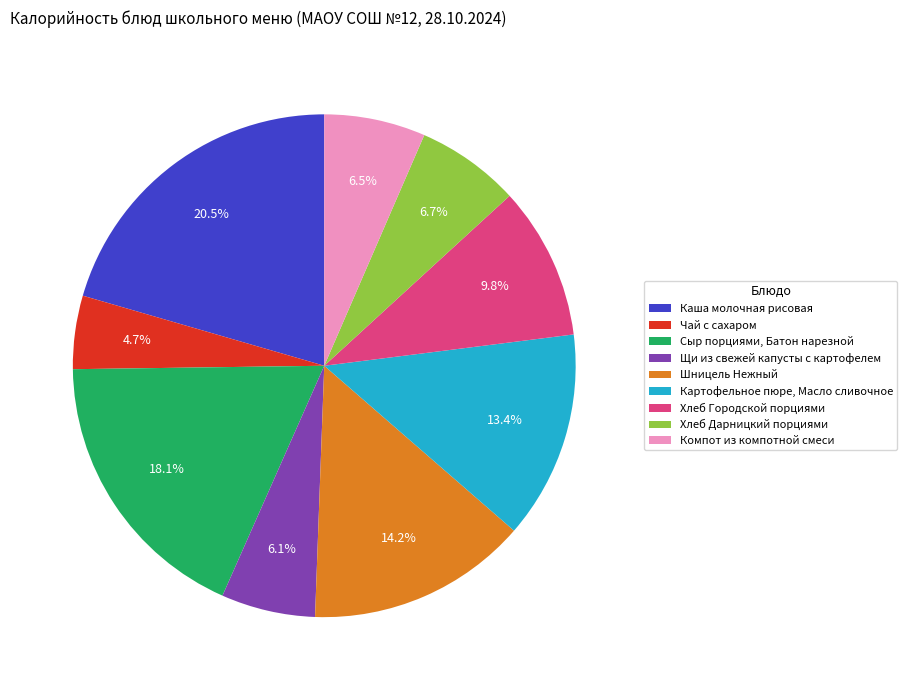

To the nearest percent, what percentage of the pie is Чай с сахаром?

5%